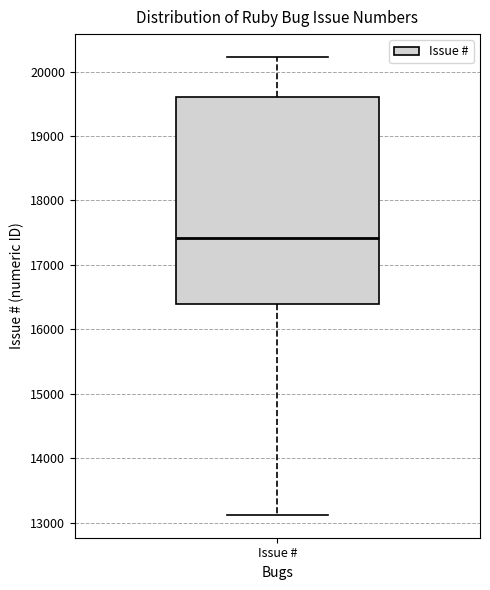

Read this box plot against the y-axis: the position of the median line, the range covered by the box, and the ends of both whiskers. The values are not printed on the chart, so give them approximately, as read against the axis.

median 17400, box 16400 to 19600, whiskers 13100 to 20200